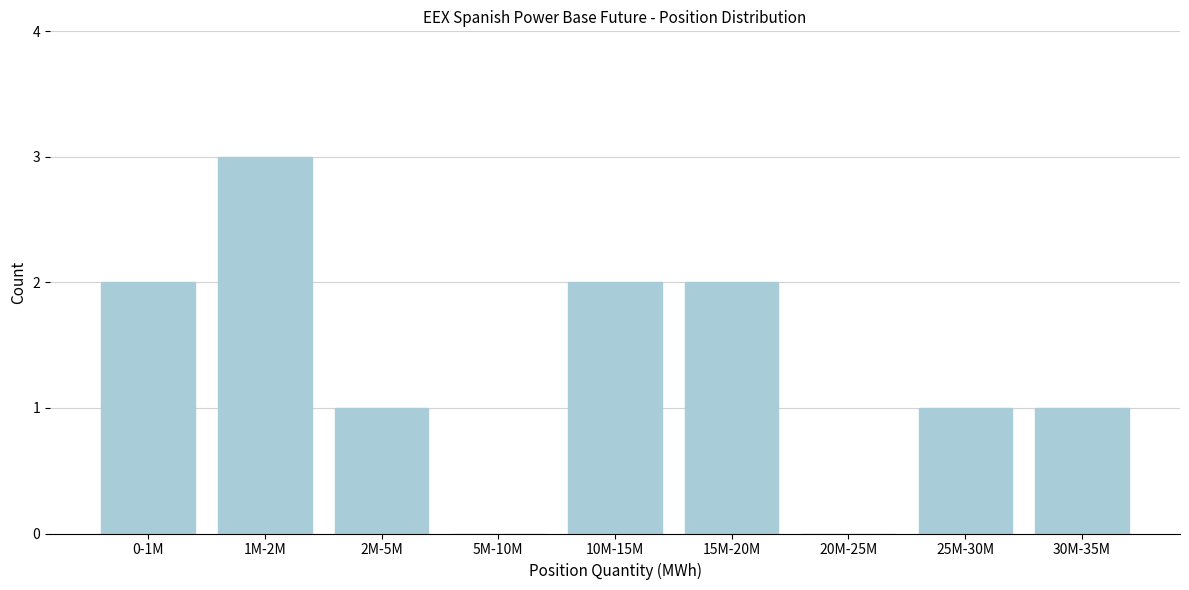

Reading left to right, transcribe all the data shown in this chart.

0-1M=2	1M-2M=3	2M-5M=1	5M-10M=0	10M-15M=2	15M-20M=2	20M-25M=0	25M-30M=1	30M-35M=1